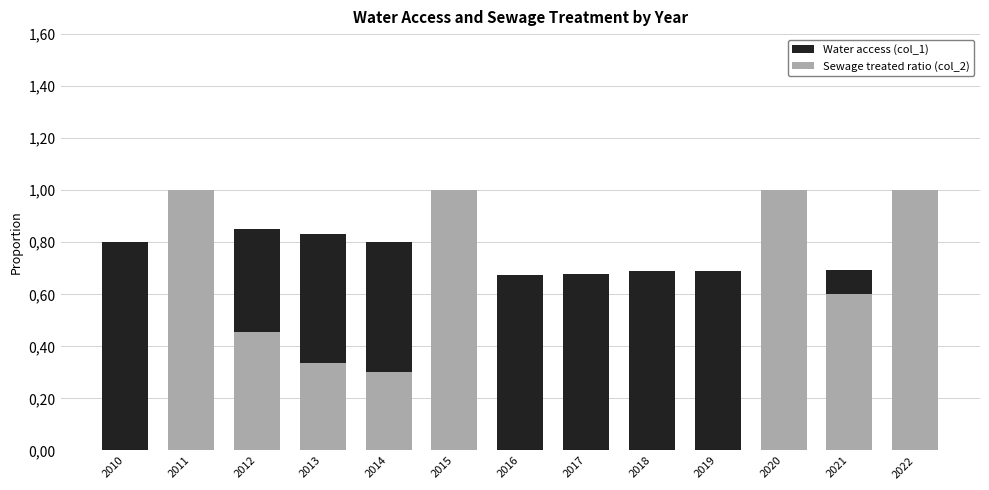

What is the value of the Sewage treated ratio (col_2) bar at the 5th from the left?

0.3